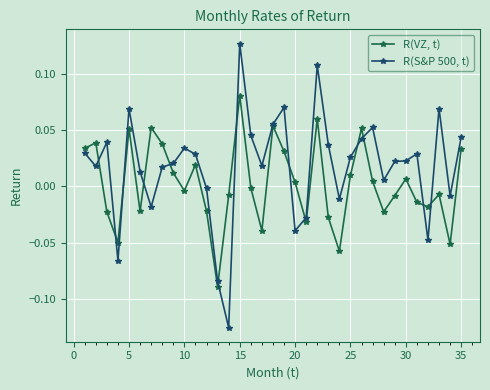

Rank the series by their maximum value, from lowest to highest.

R(VZ, t), R(S&P 500, t)